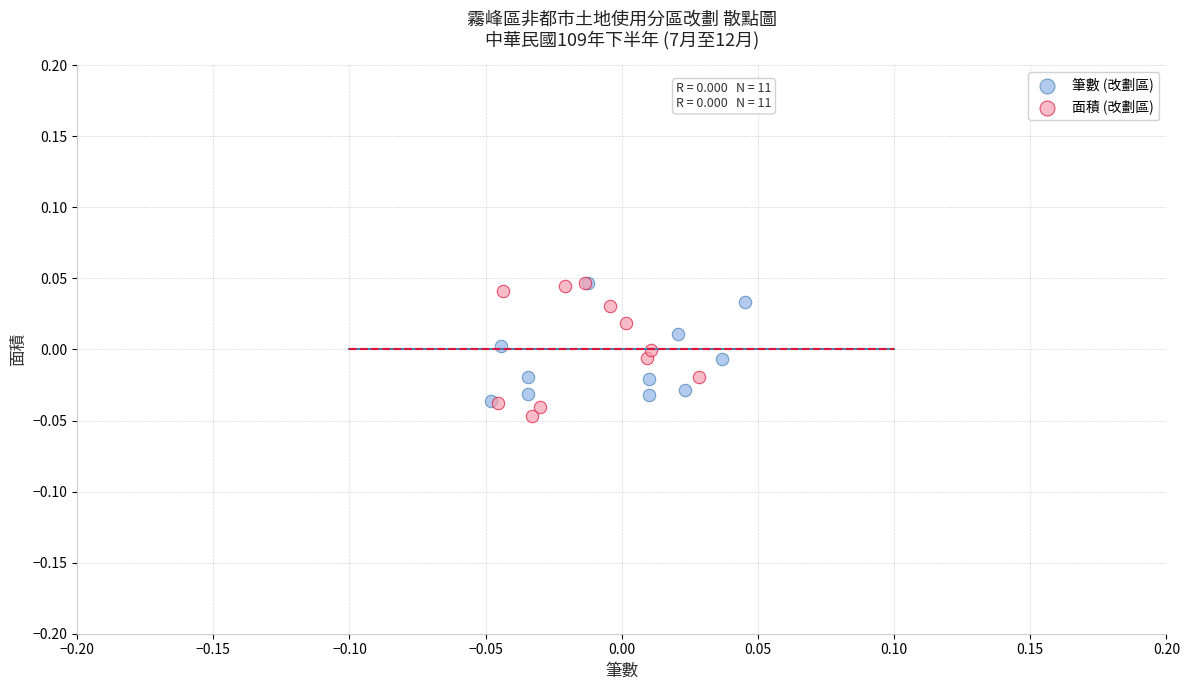

Which series has the largest Y range (max minus min)?

面積 (改劃區)